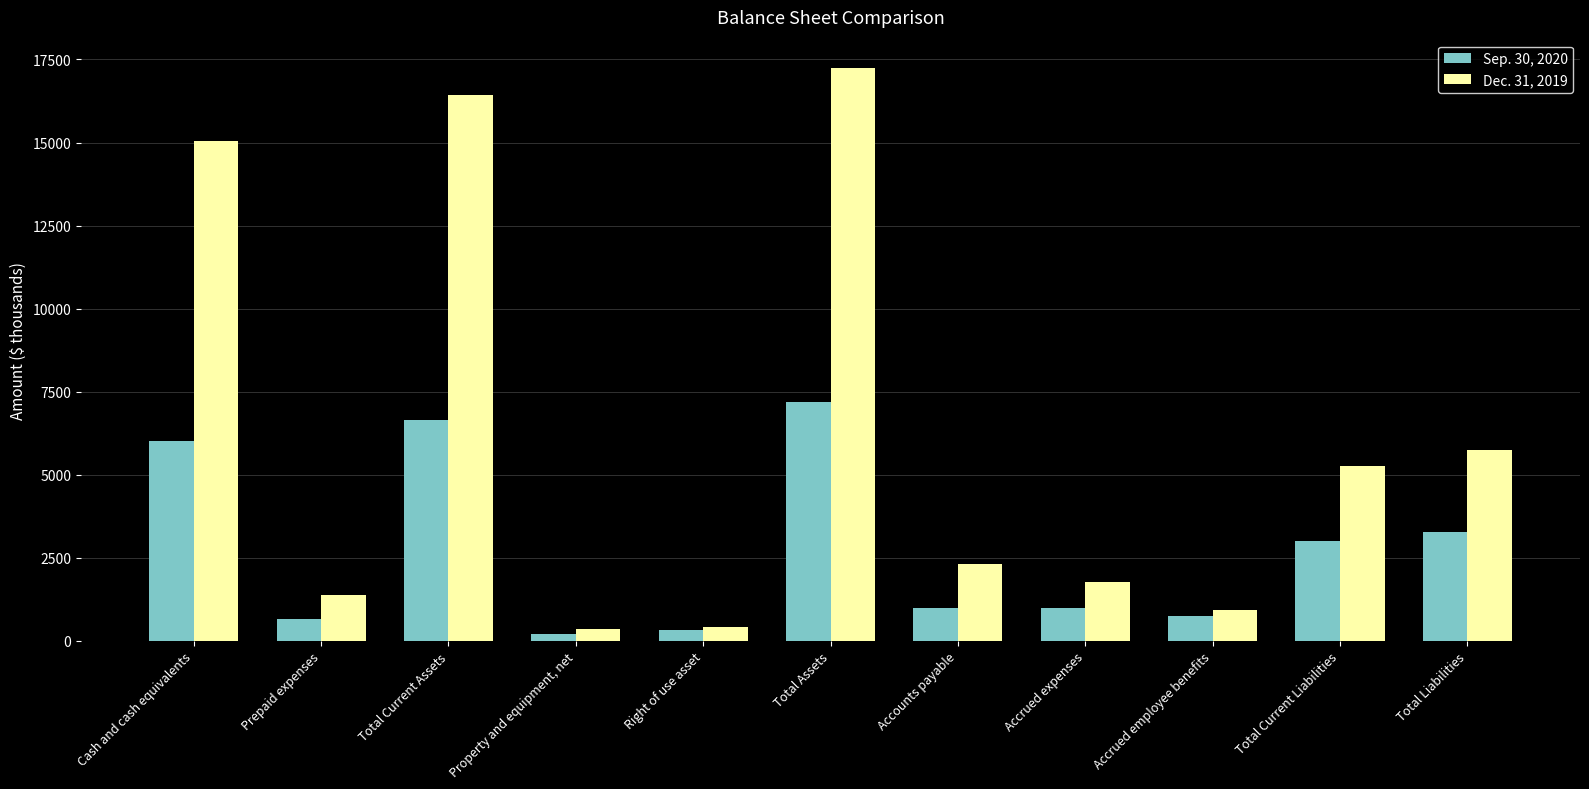

Is it true that Sep. 30, 2020 equals 316 at Right of use asset?

True